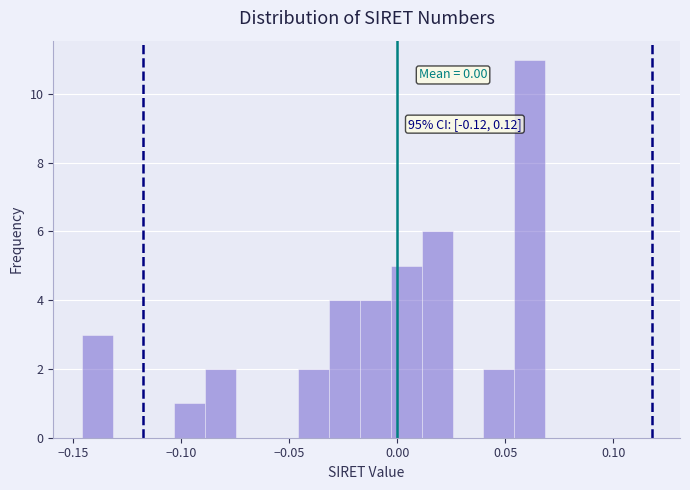

Read against the x-axis, roughly where is the centre of the tallest bar?

0.060